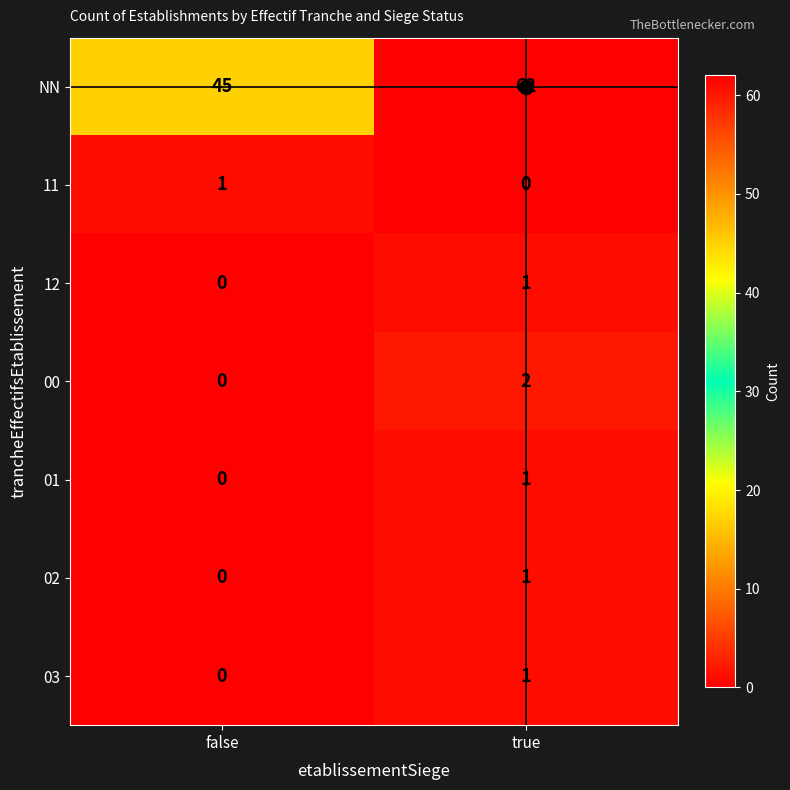

How many distinct data groups are displayed?

7